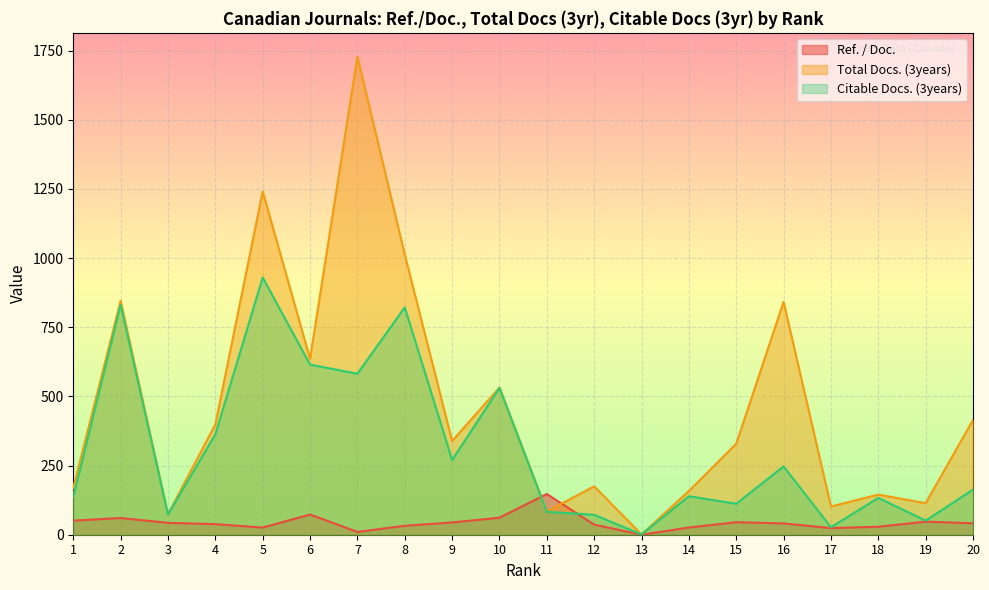

Is it true that Citable Docs. (3years) equals 210.9 at 5?

False